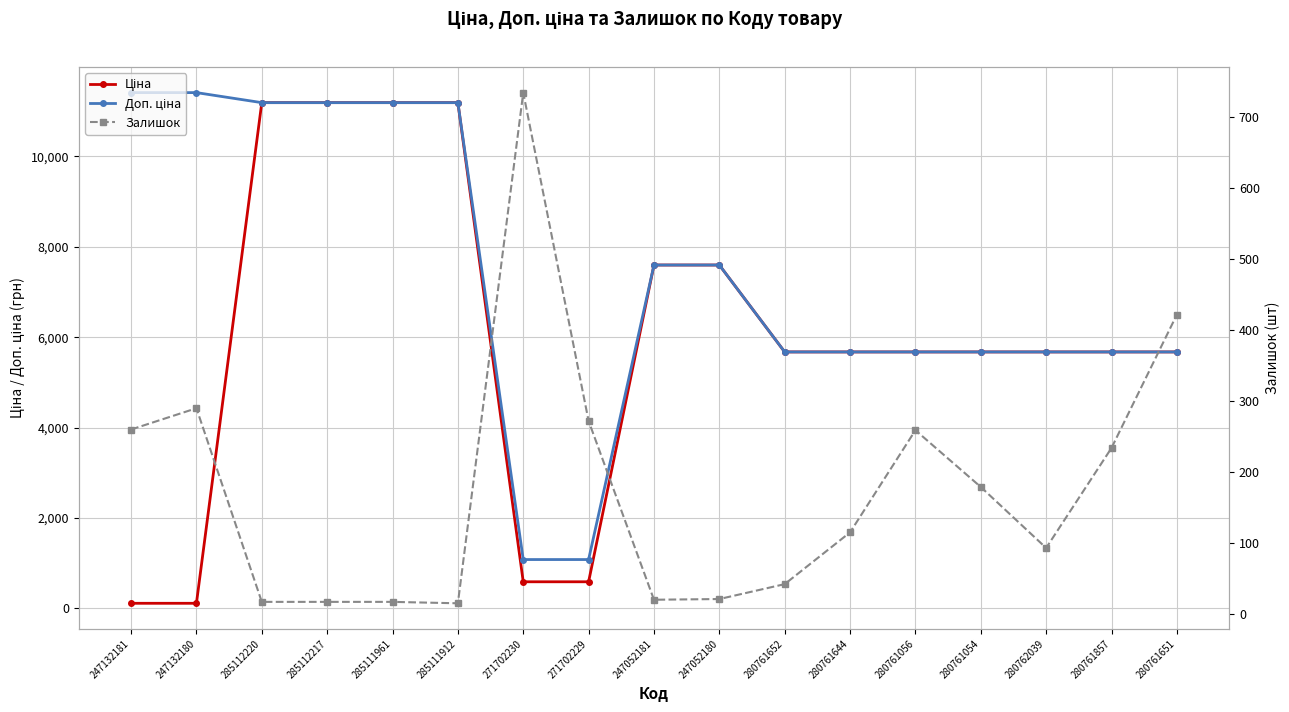

Read the Доп. ціна value at 285111961.

11188.2